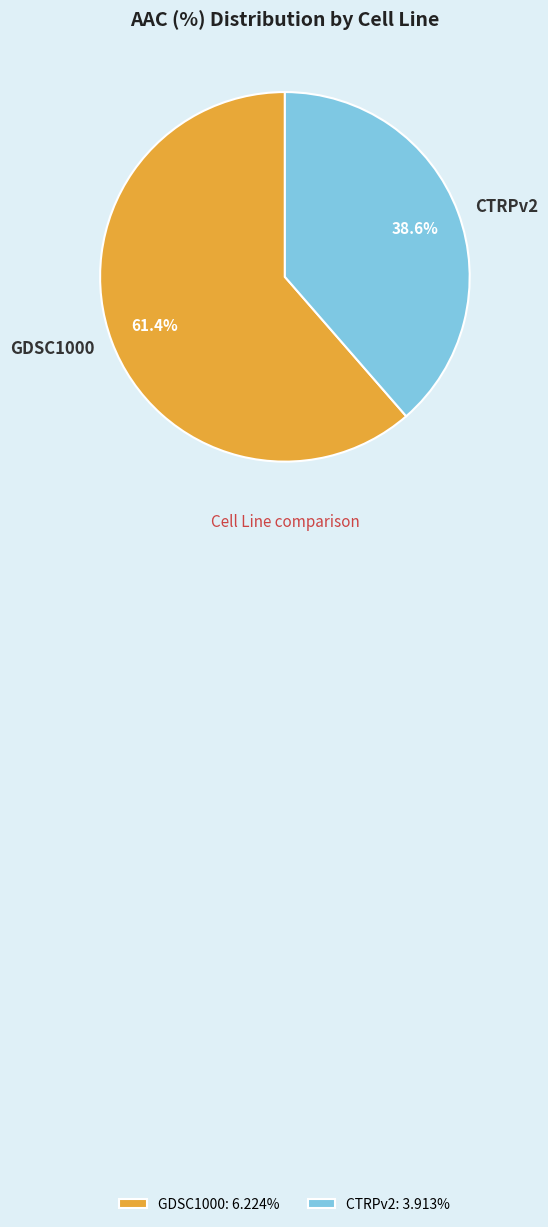

Which has a higher value, GDSC1000 or CTRPv2?

GDSC1000